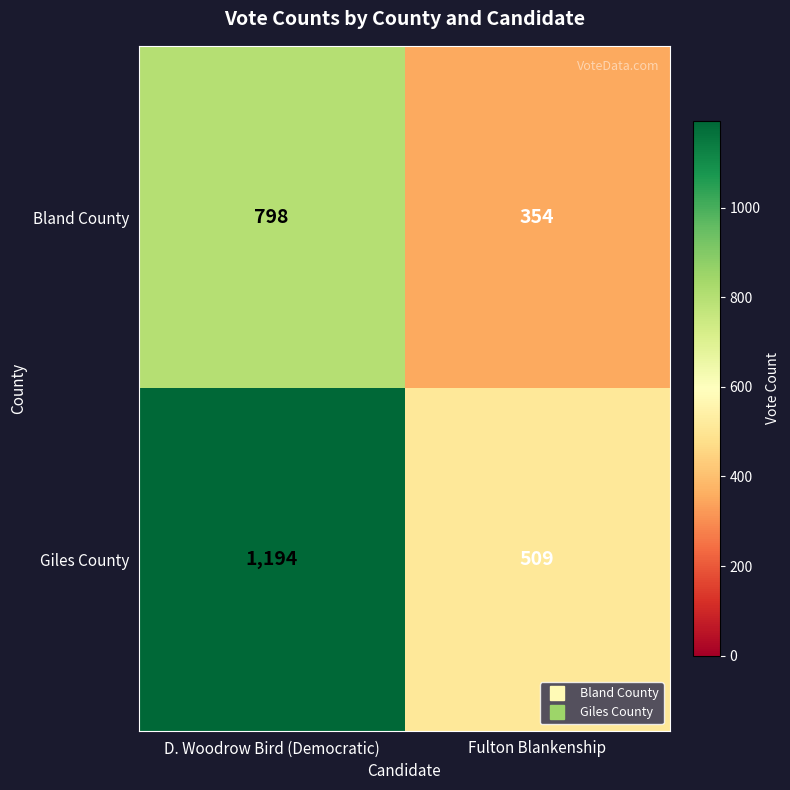

Rank the series by their maximum value, from lowest to highest.

Bland County, Giles County